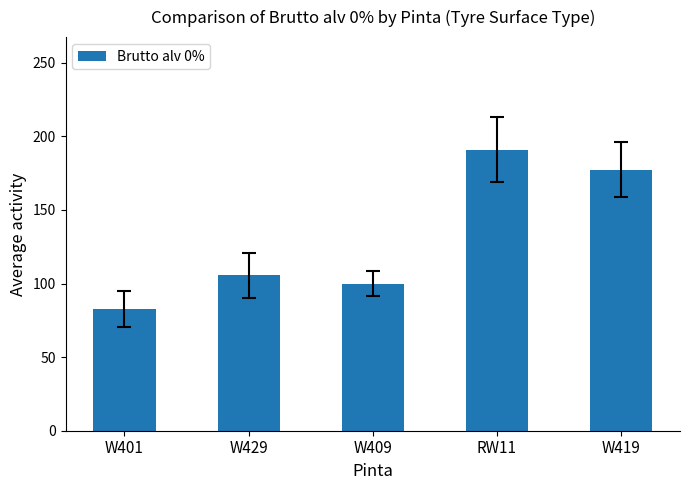

At which label is the value closest to 136?

W429